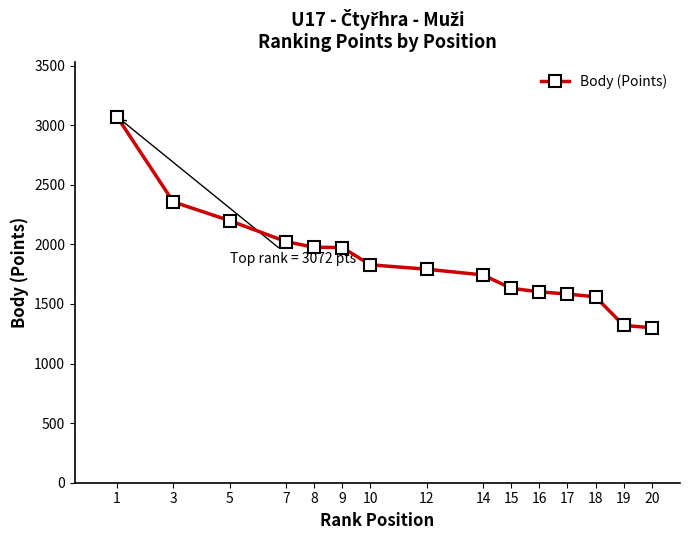

What is the greatest value displayed?

3072